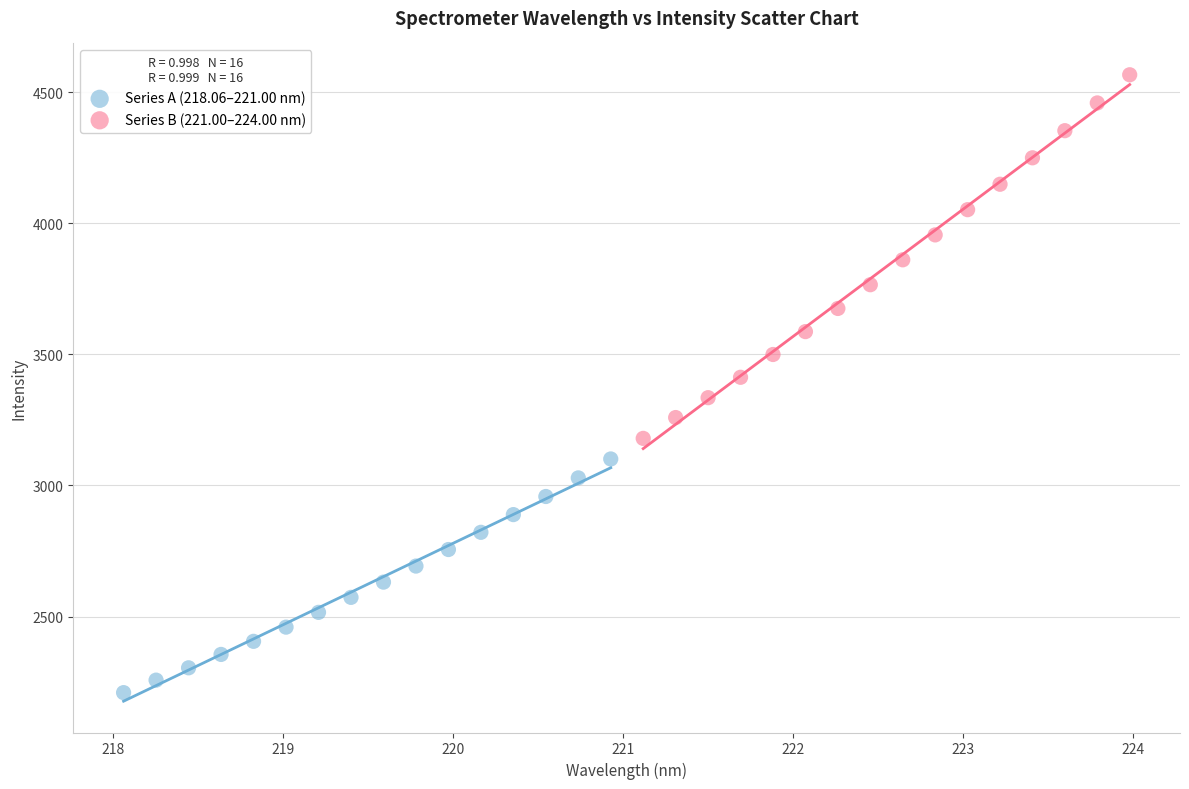

What are all the series names shown in the legend?

Series A (218.06–221.00 nm), Series B (221.00–224.00 nm)